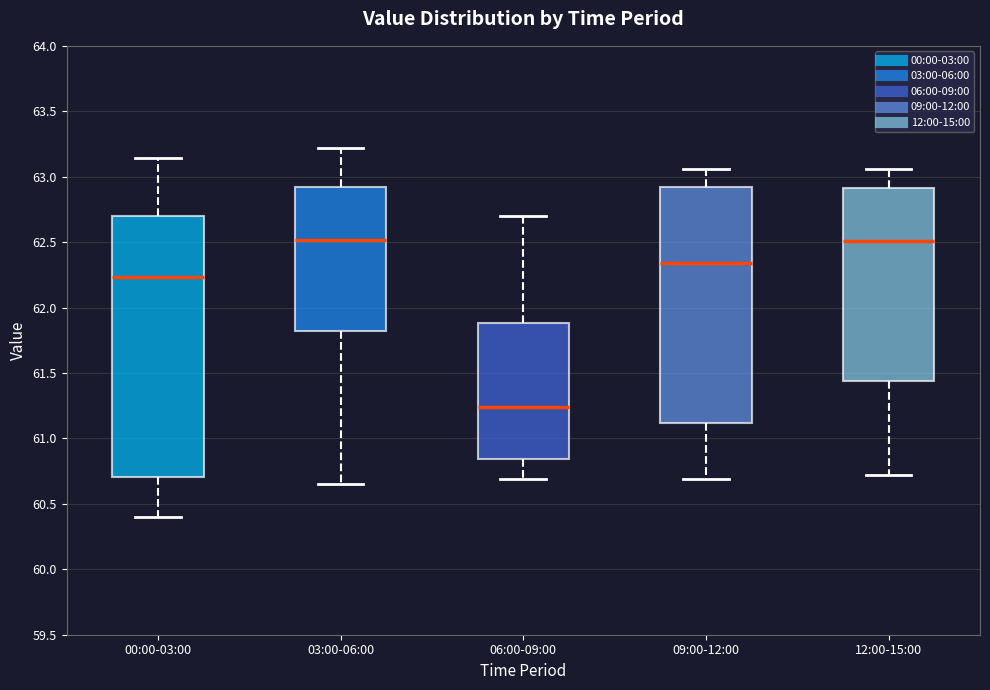

Which box is the tallest, from its lower edge to its upper edge?

00:00-03:00